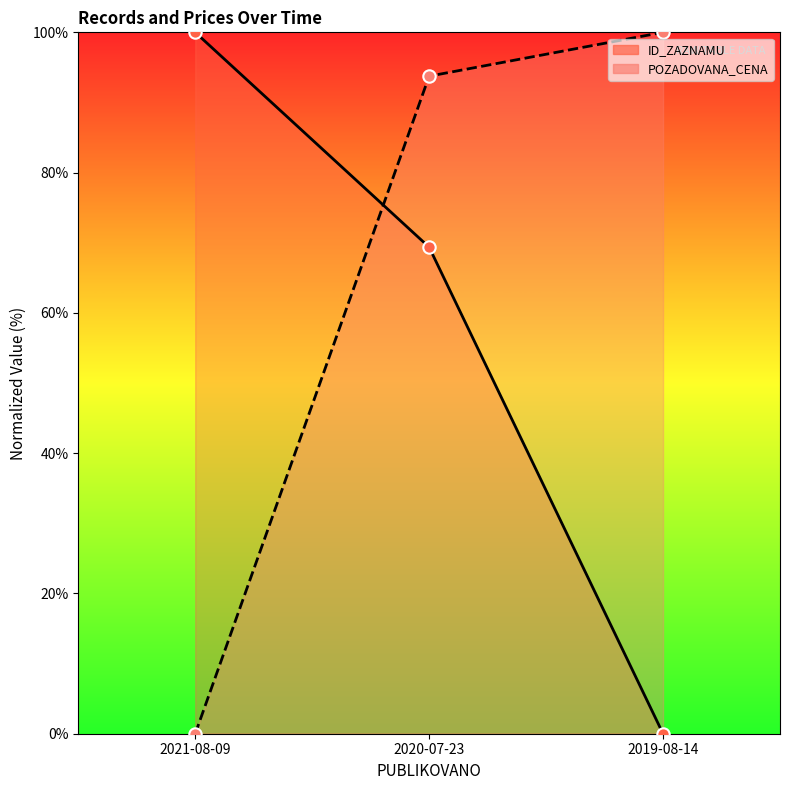

What are all the series names shown in the legend?

ID_ZAZNAMU, POZADOVANA_CENA